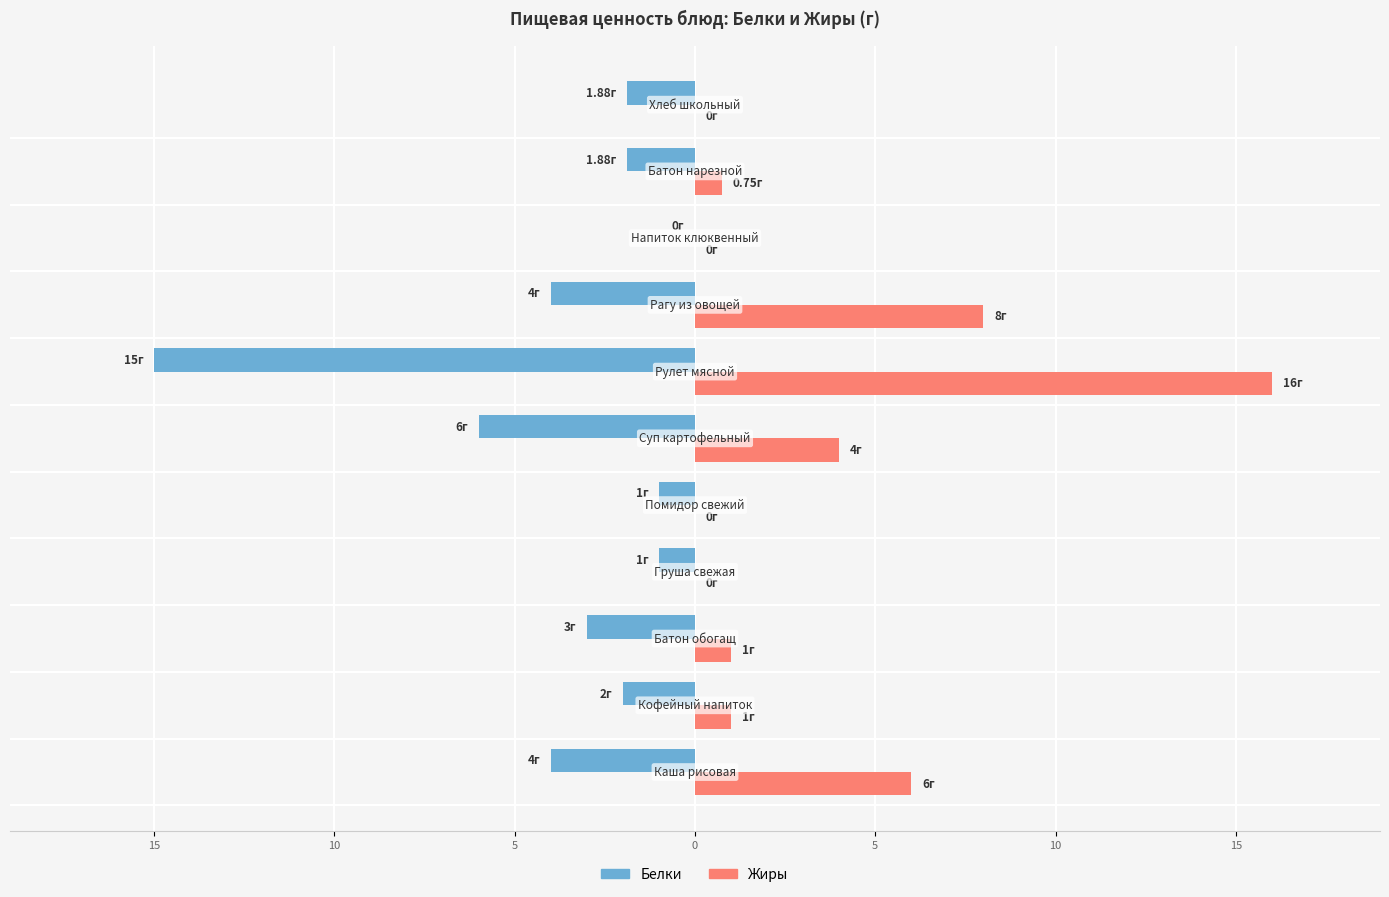

What are all the series names shown in the legend?

Белки, Жиры